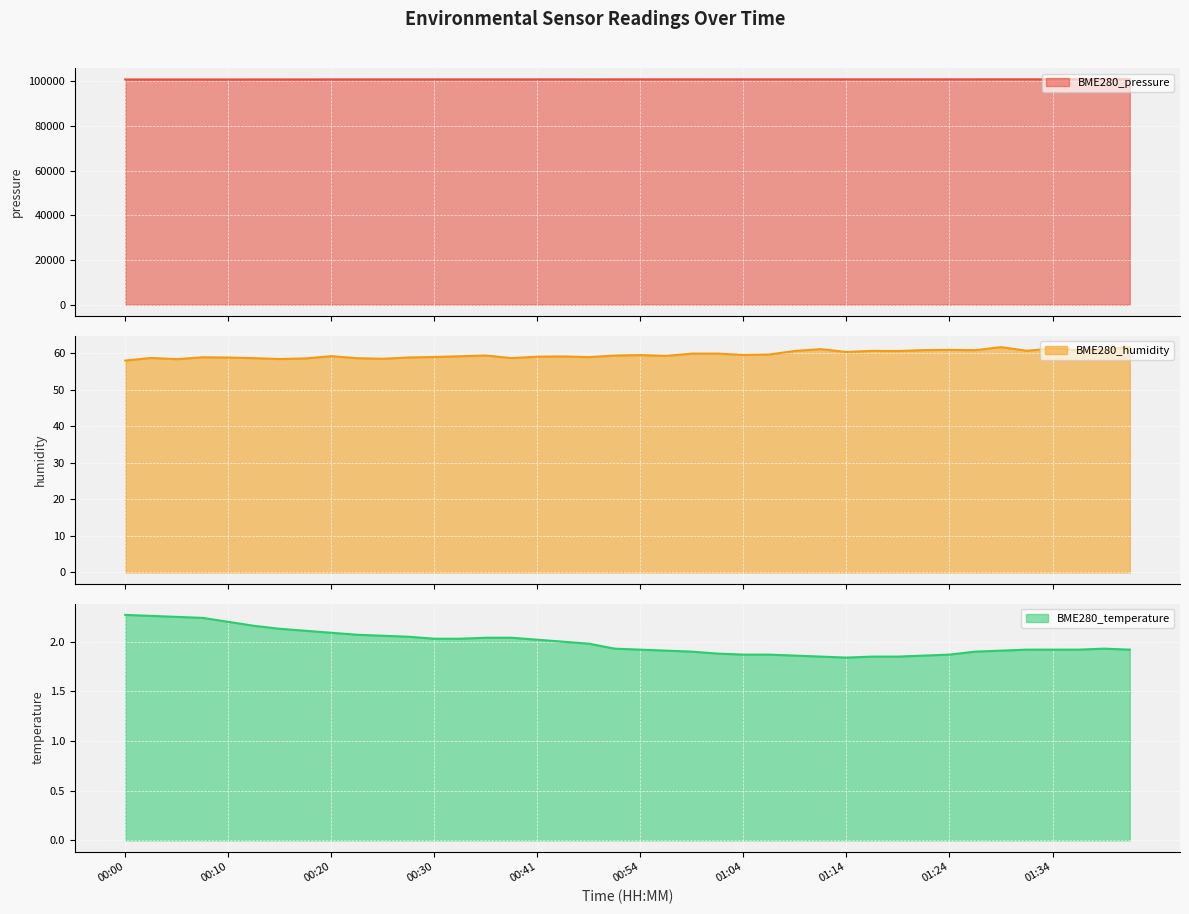

What is the sum of all BME280_temperature values?

79.7